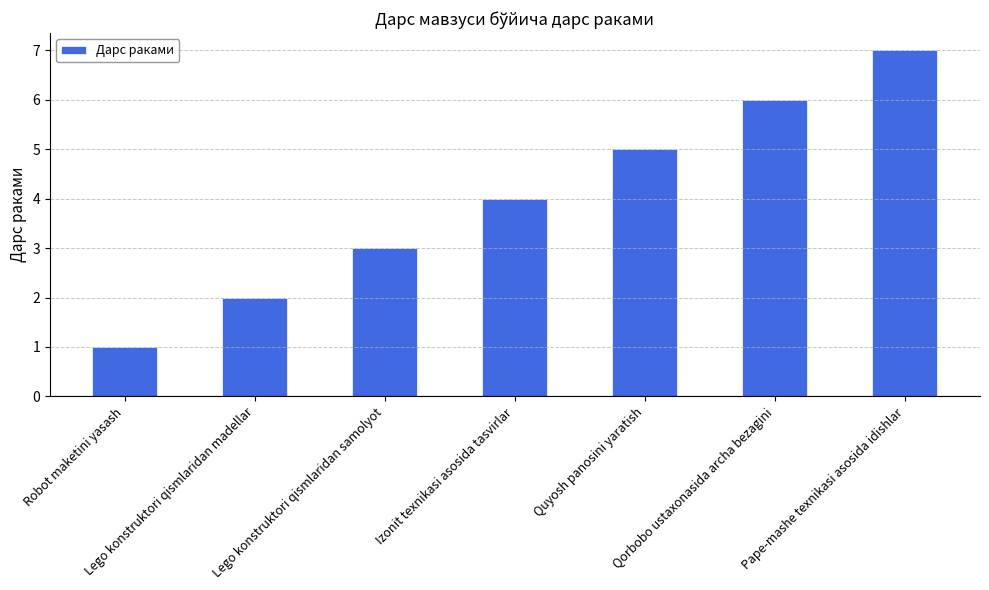

What is the difference between the maximum and minimum values?

6